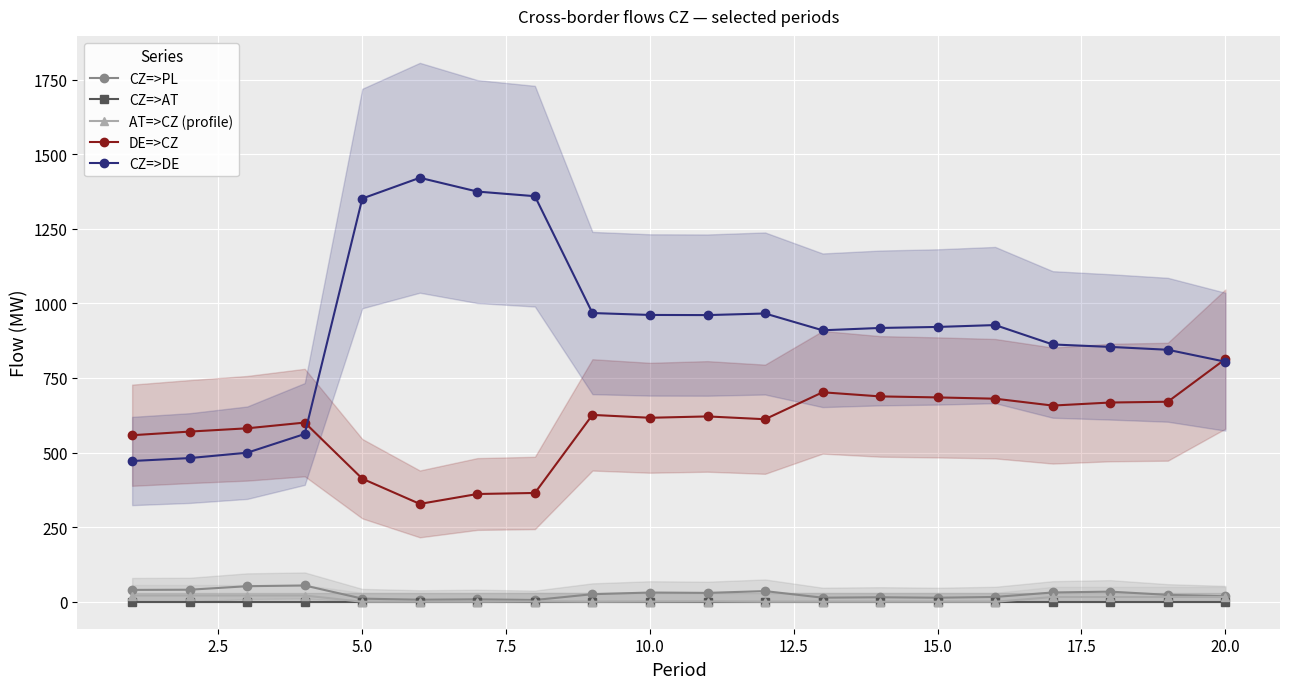

True or false: AT=>CZ (profile) and CZ=>DE intersect in this chart.

False